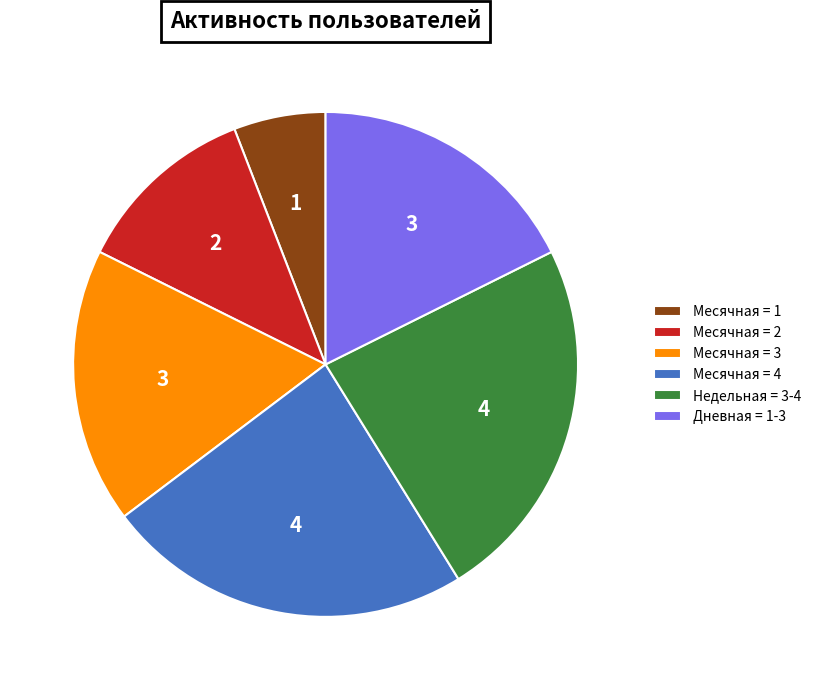

Do Недельная = 3-4 and Месячная = 3 together represent more than half of the pie?

No